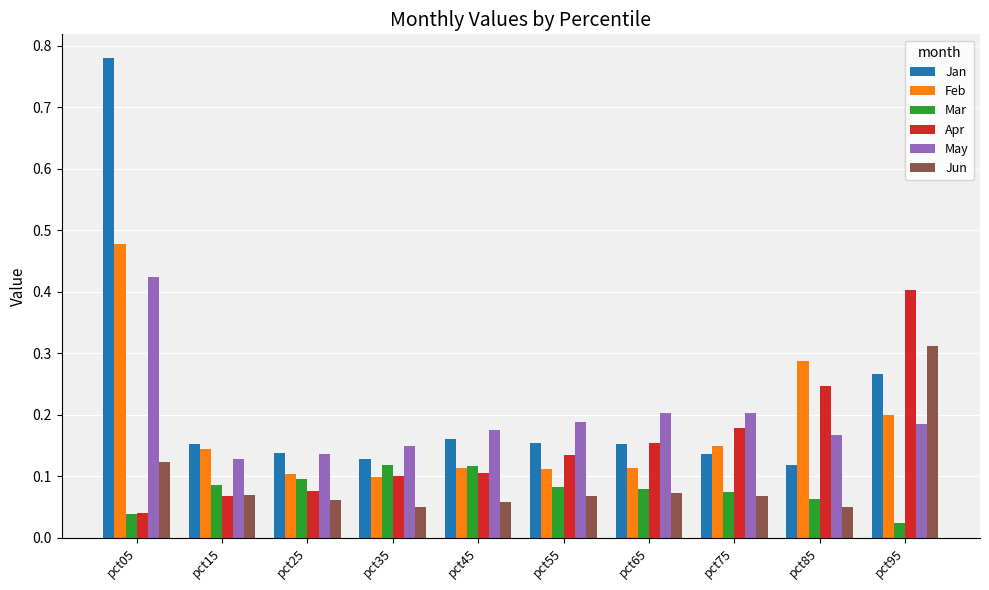

Which series changed the most between pct15 and pct65?

Apr